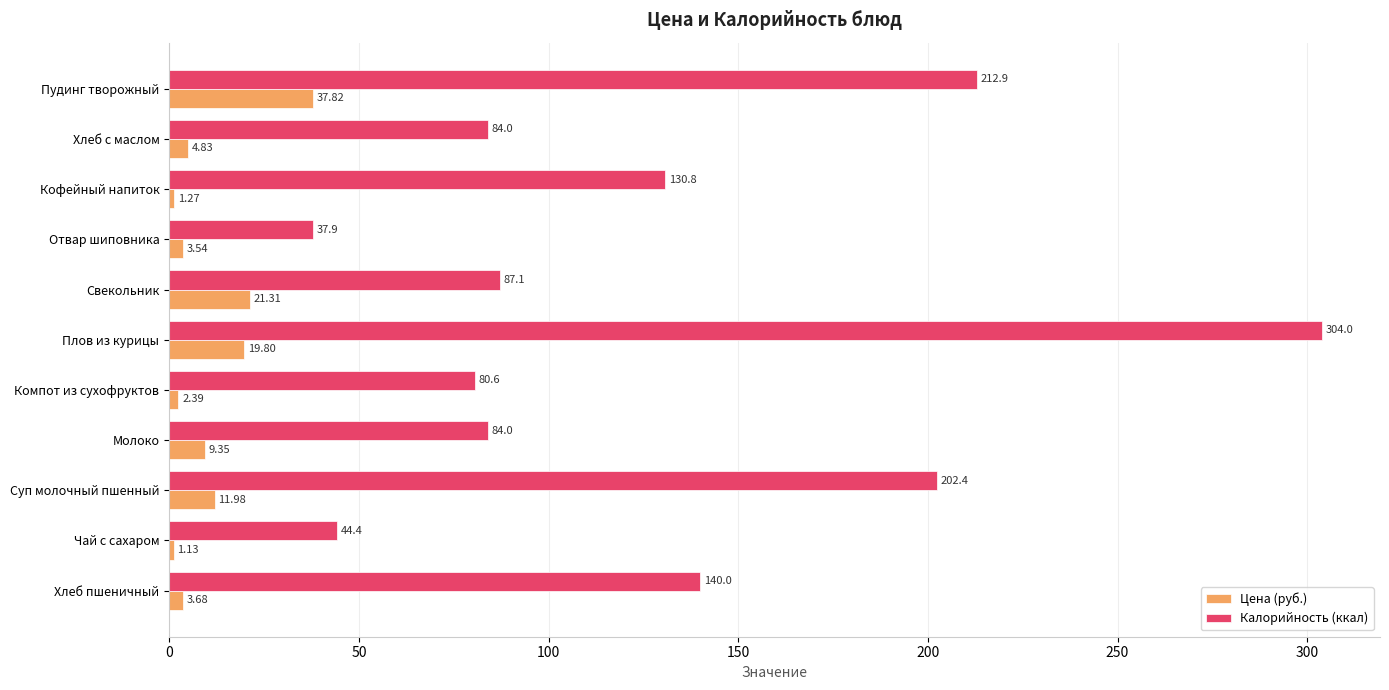

What is the total value across all series at Компот из сухофруктов?

83.0